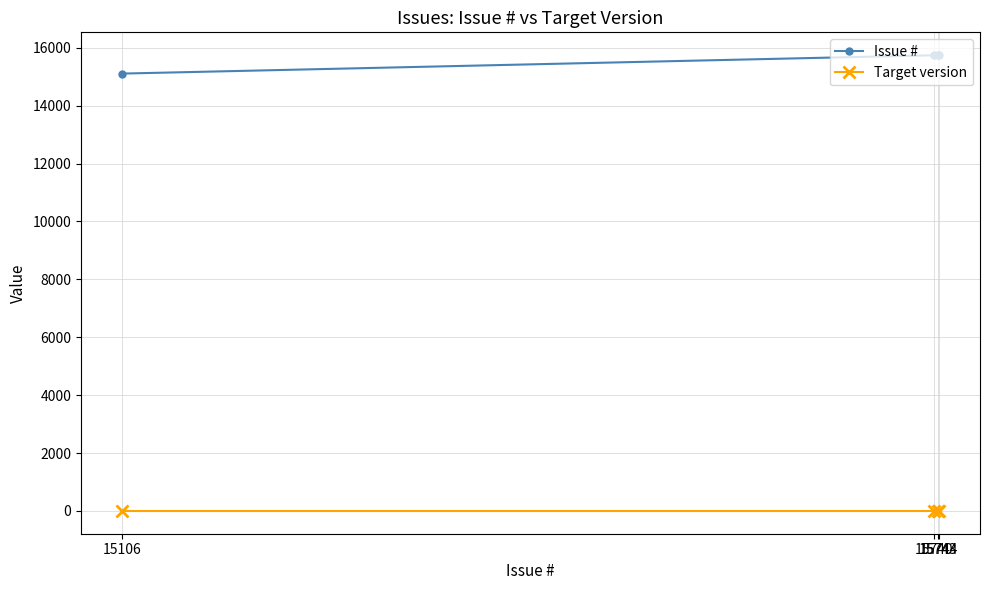

What is the label of the 3rd point from the left?

15744